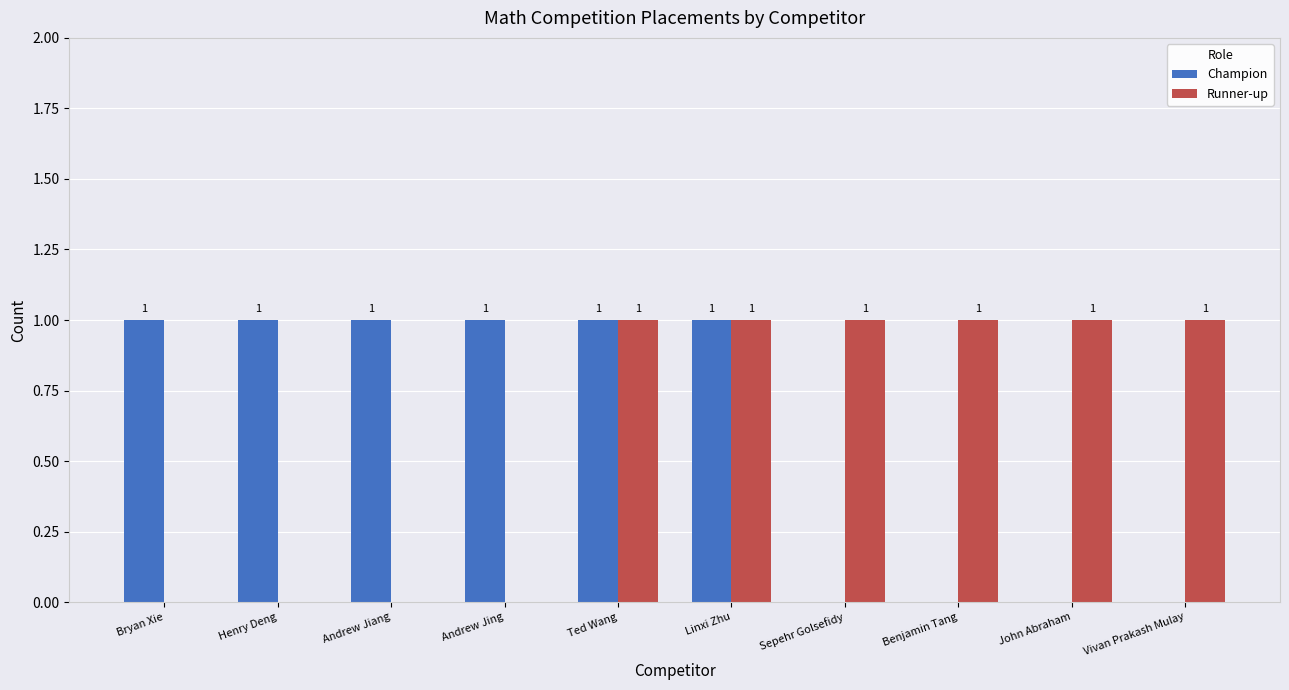

Reading left to right, transcribe all the data shown in this chart.

Champion: Bryan Xie=1	Henry Deng=1	Andrew Jiang=1	Andrew Jing=1	Ted Wang=1	Linxi Zhu=1	Sepehr Golsefidy=0	Benjamin Tang=0	John Abraham=0	Vivan Prakash Mulay=0
Runner-up: Bryan Xie=0	Henry Deng=0	Andrew Jiang=0	Andrew Jing=0	Ted Wang=1	Linxi Zhu=1	Sepehr Golsefidy=1	Benjamin Tang=1	John Abraham=1	Vivan Prakash Mulay=1